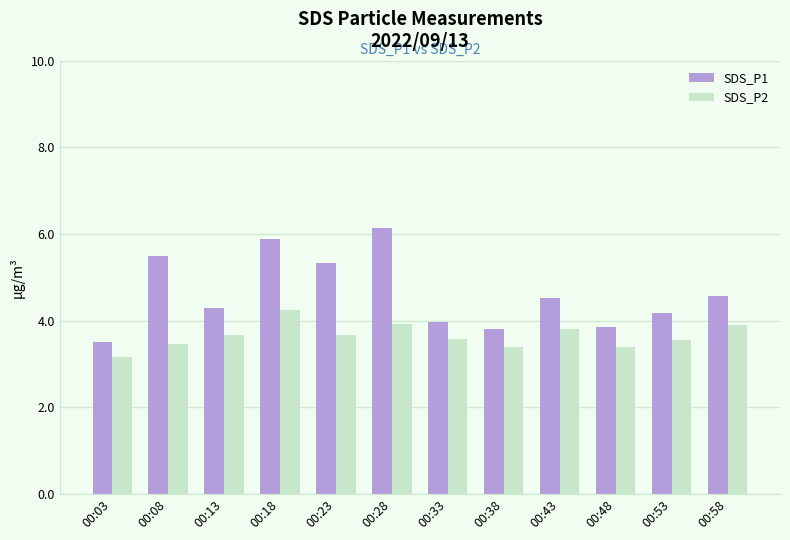

What is the difference between the maximum and minimum values in the SDS_P1 series?

2.6